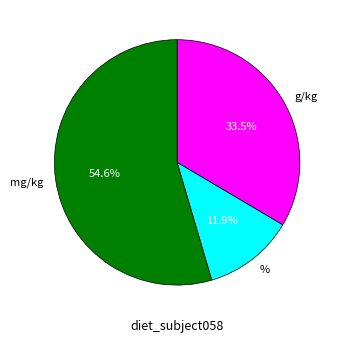

To the nearest percent, what is the combined percentage of g/kg and %?

45%